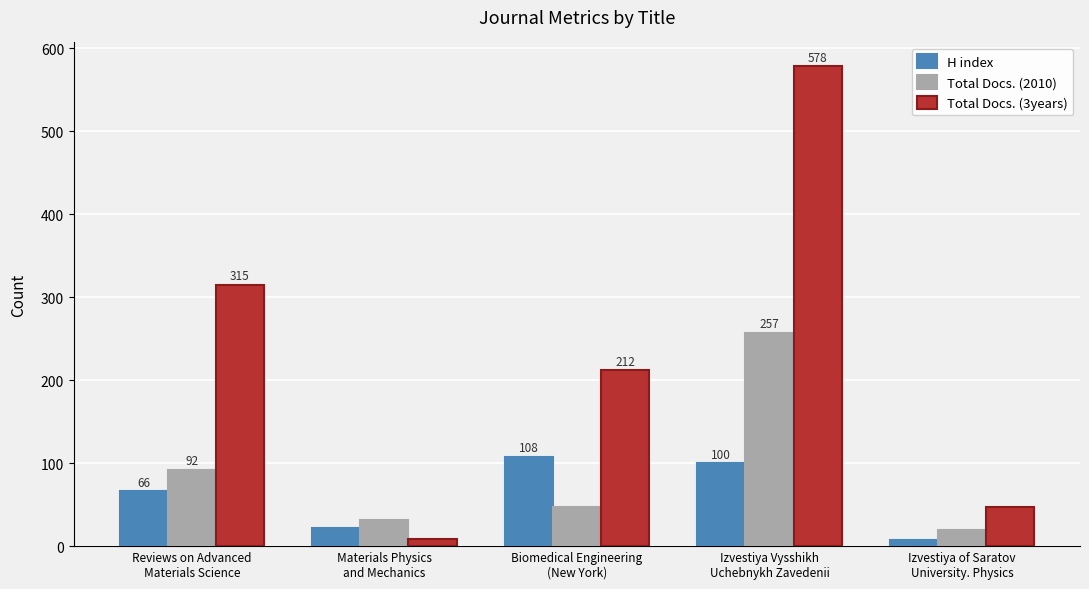

What is the label of the 3rd bar from the right?

Biomedical Engineering
(New York)